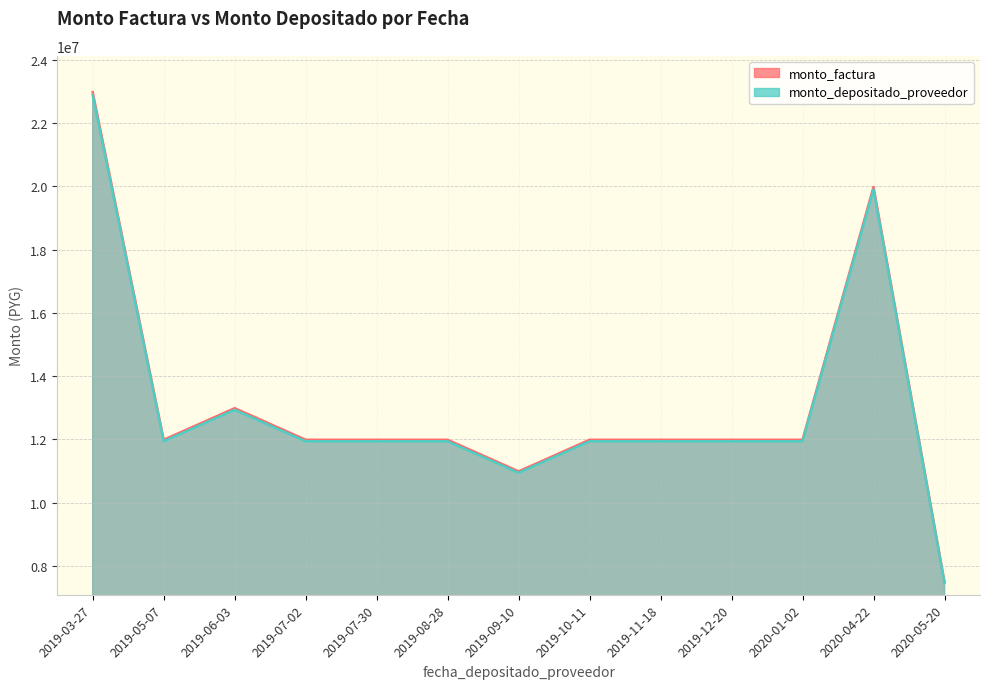

True or false: monto_depositado_proveedor has a value of 13660382 at 2020-04-22.

False